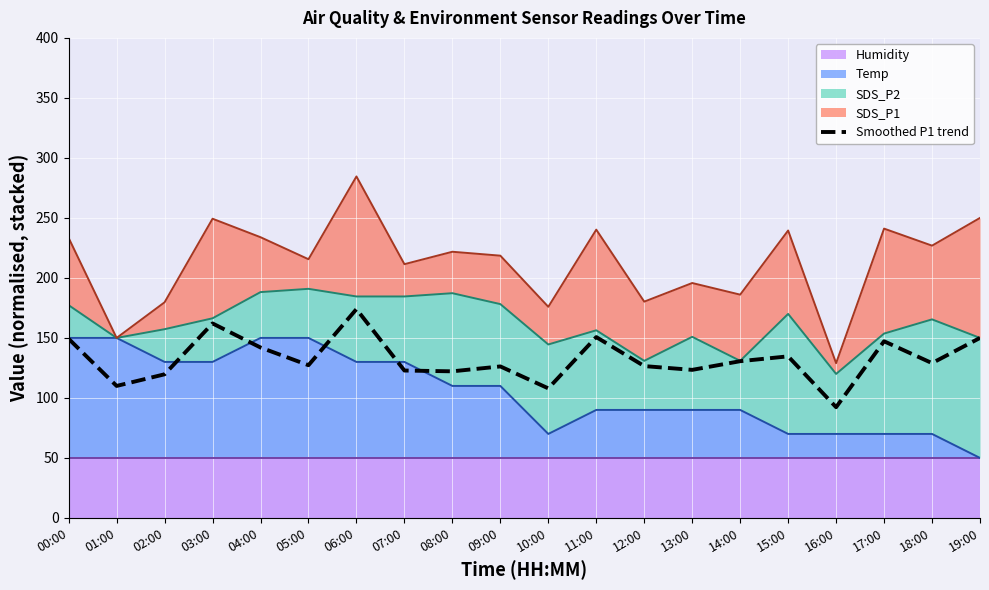

Reading left to right, list all the values displayed in this chart.

149.2	110.0	119.7	162.1	142.0	127.3	174.0	122.8	122.2	126.3	108.0	150.7	126.5	123.4	130.6	134.7	92.3	147.2	129.0	150.0